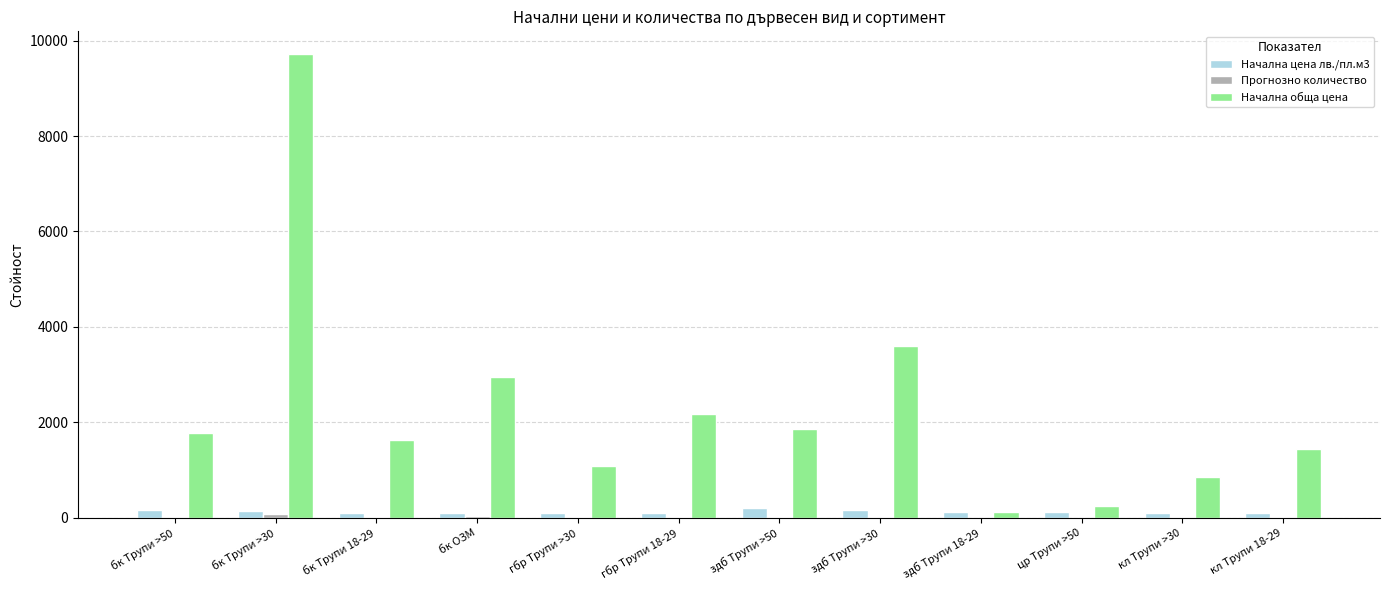

What is the greatest value displayed?

9709